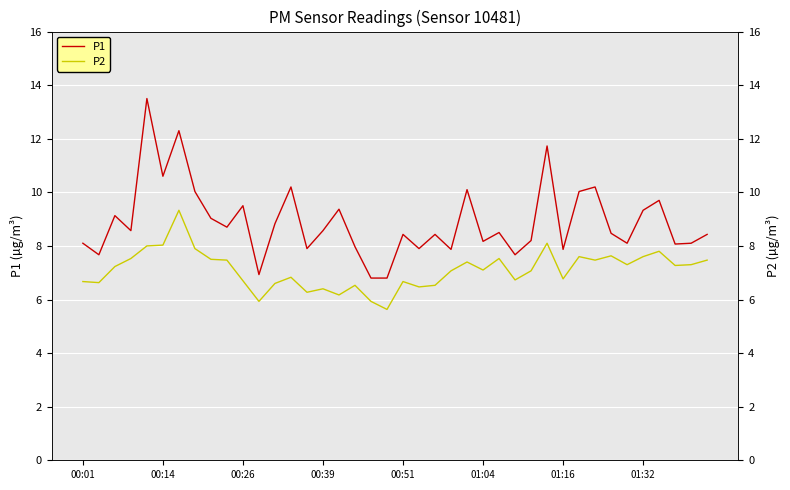

How many categories are shown in the chart?

40